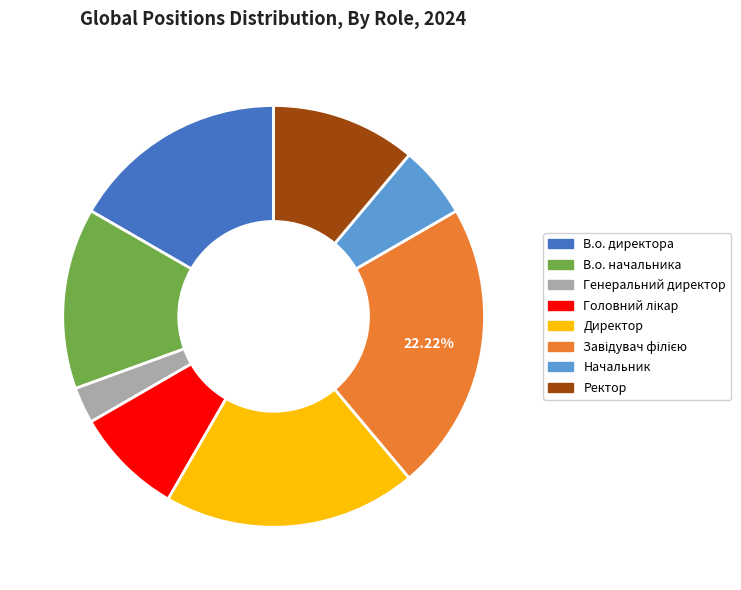

Combined, do В.о. директора and Генеральний директор account for over 50%?

No